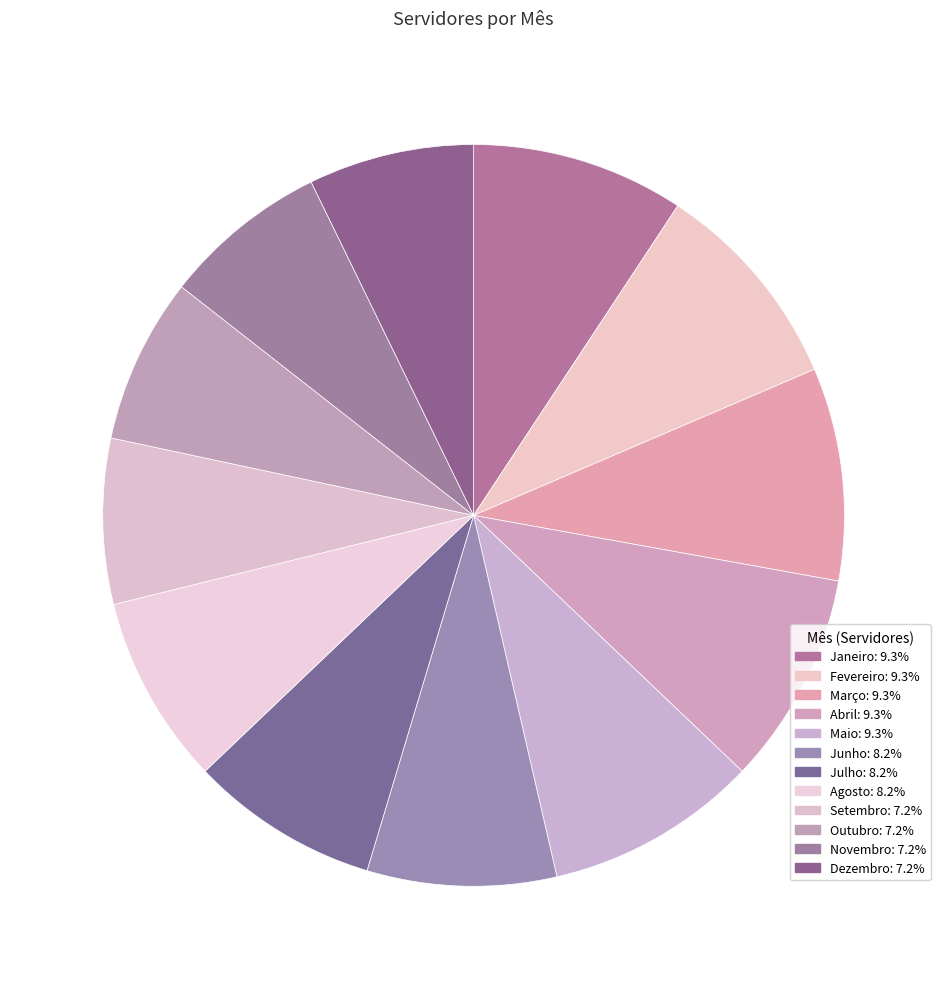

To the nearest percent, what is the average slice percentage?

8%